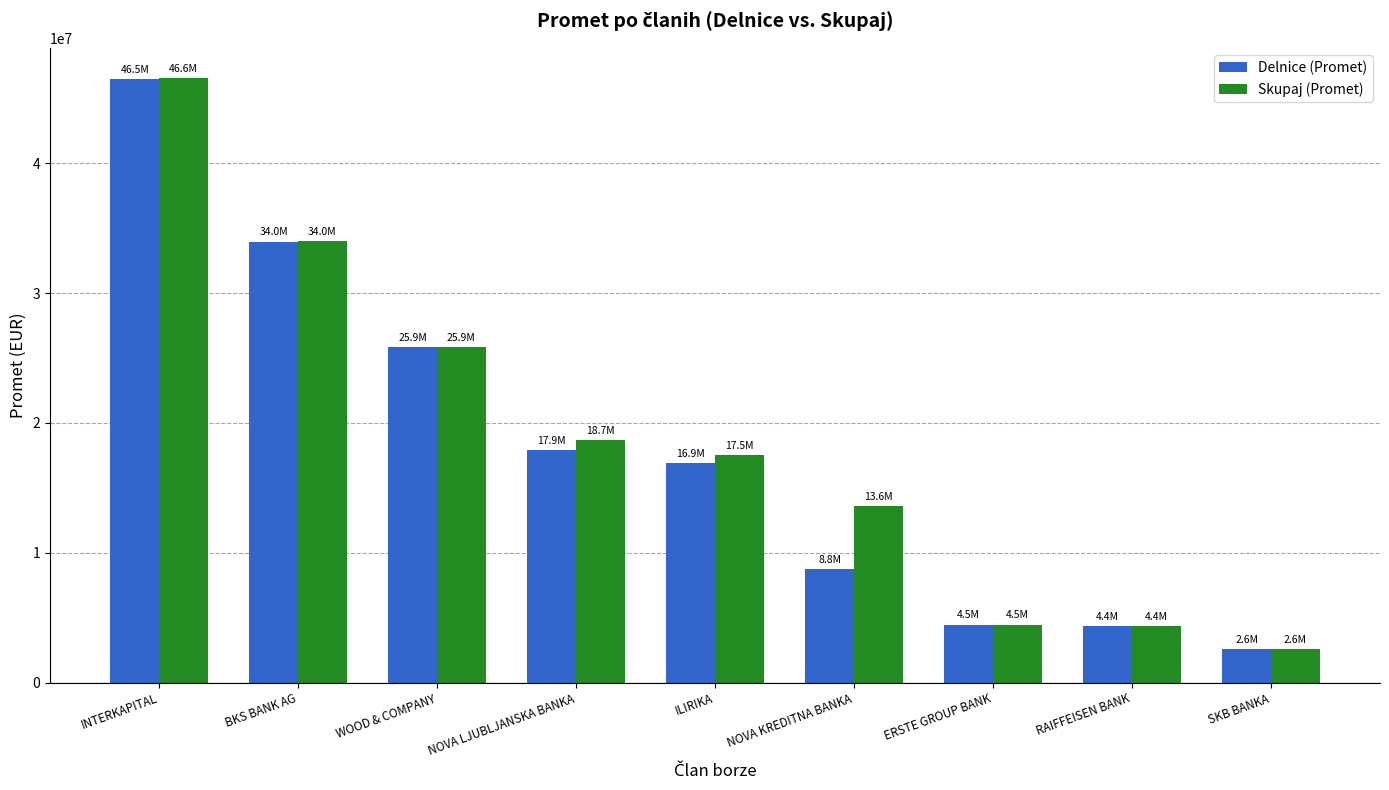

What is the average value of the Delnice (Promet) series?

17922553.9